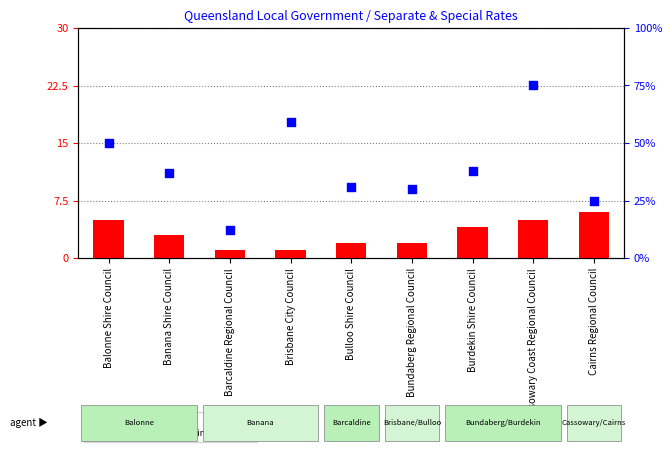

At how many categories does at least one series exceed 74?

1